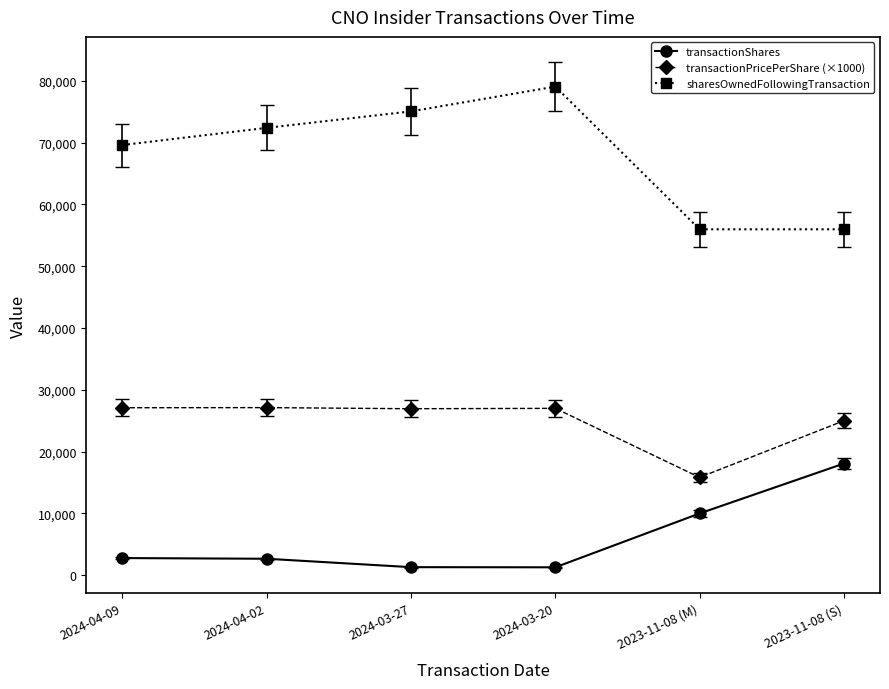

Is the value of transactionShares at 2024-04-02 greater than the value of sharesOwnedFollowingTransaction at 2023-11-08 (S)?

No